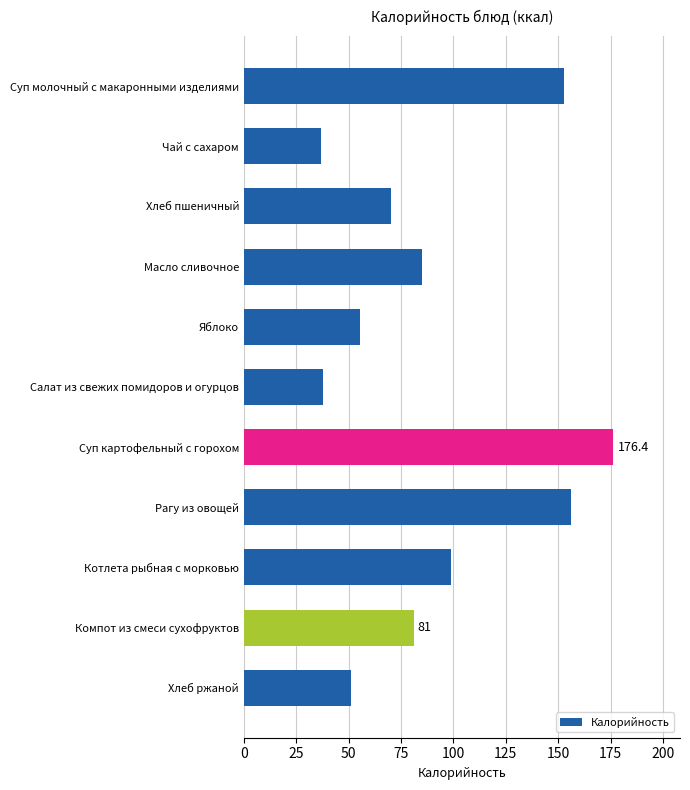

At which label is the value closest to 106?

Котлета рыбная с морковью